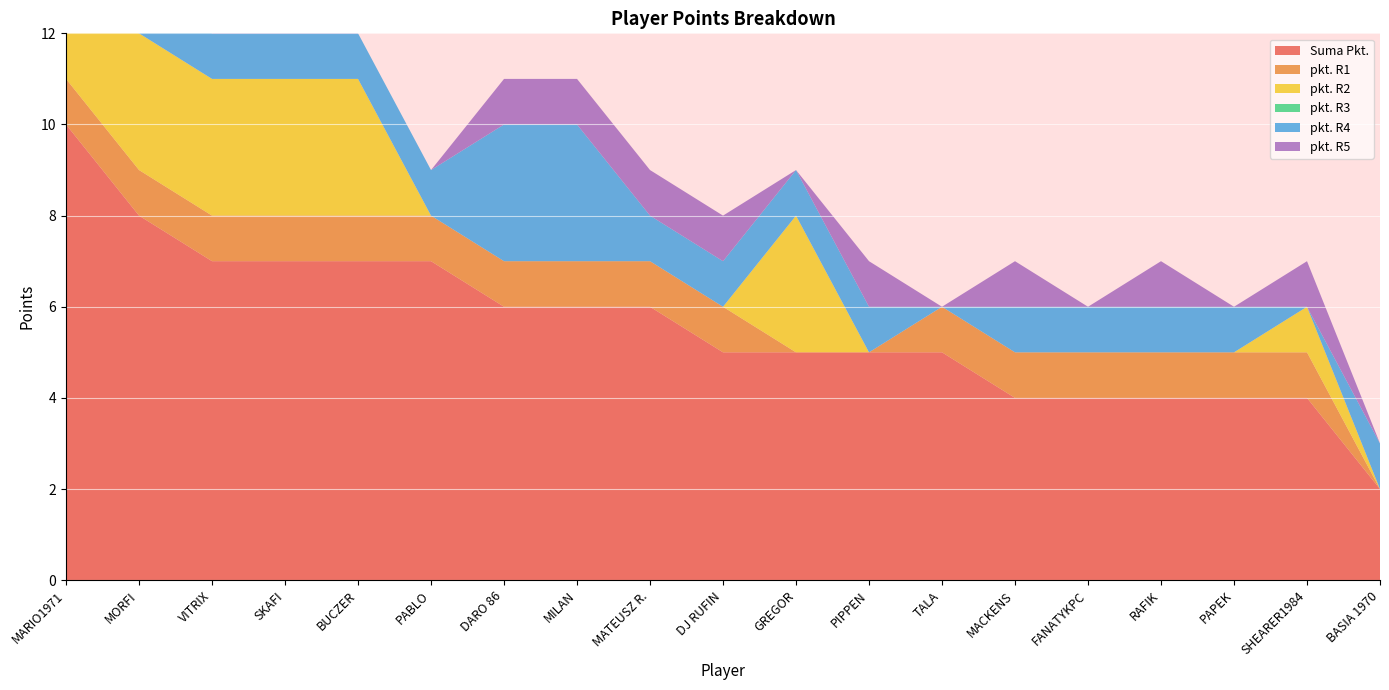

Reading left to right, list all the values displayed in this chart.

Suma Pkt.: 10	8	7	7	7	7	6	6	6	5	5	5	5	4	4	4	4	4	2
pkt. R1: 1	1	1	1	1	1	1	1	1	1	0	0	1	1	1	1	1	1	0
pkt. R2: 3	3	3	3	3	0	0	0	0	0	3	0	0	0	0	0	0	1	0
pkt. R3: 0	0	0	0	0	0	0	0	0	0	0	0	0	0	0	0	0	0	0
pkt. R4: 1	1	1	1	1	1	3	3	1	1	1	1	0	1	1	1	1	0	1
pkt. R5: 3	1	0	1	0	0	1	1	1	1	0	1	0	1	0	1	0	1	0